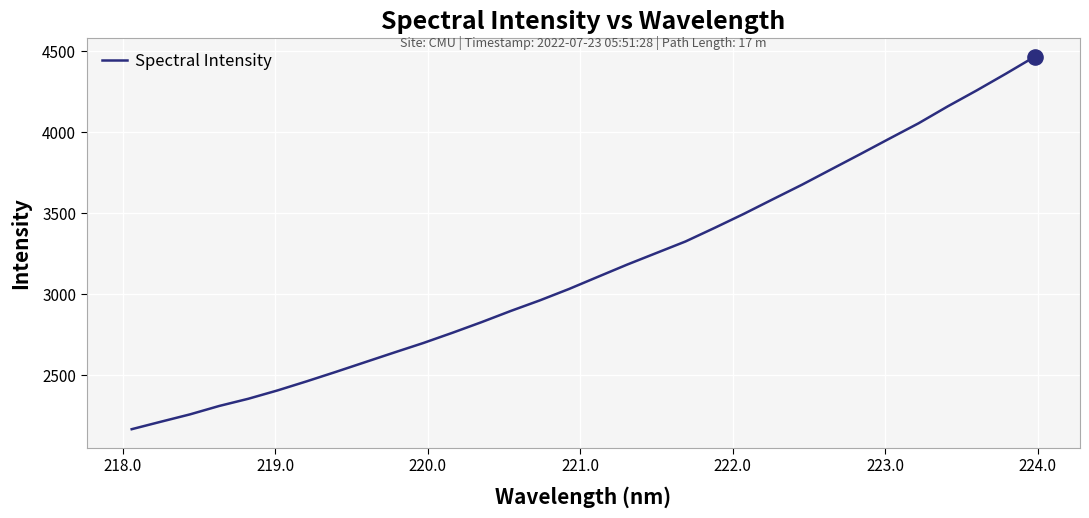

What is the difference between the maximum and minimum values?

2301.1